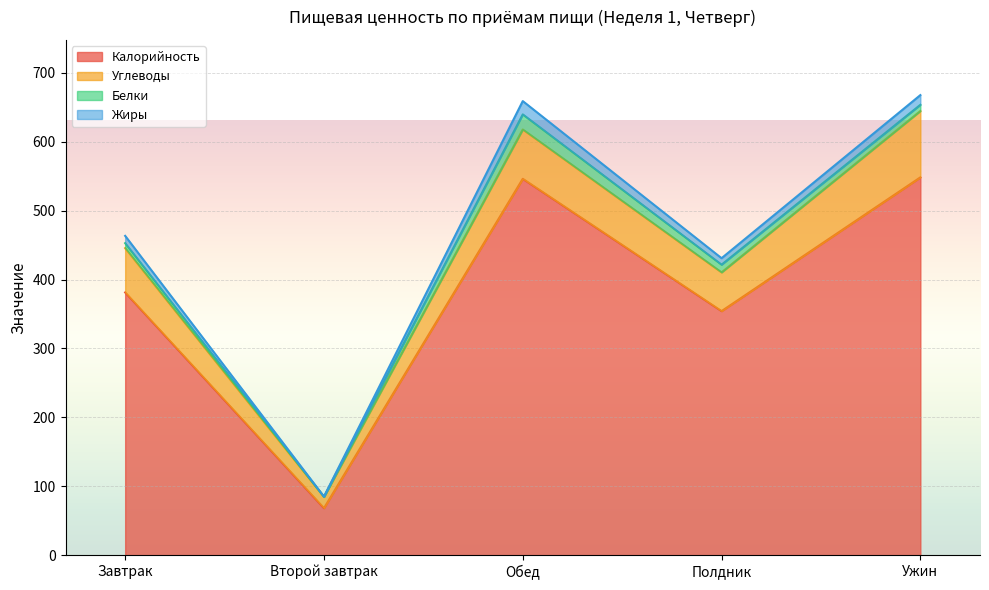

How many lines are shown in the chart?

4